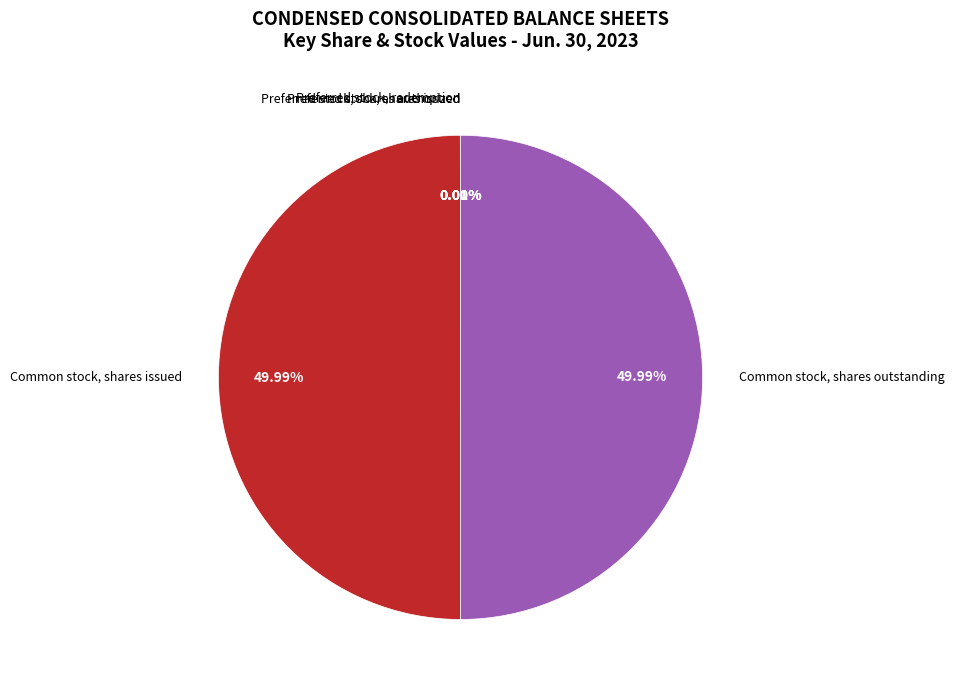

How many slices are in this pie chart?

5